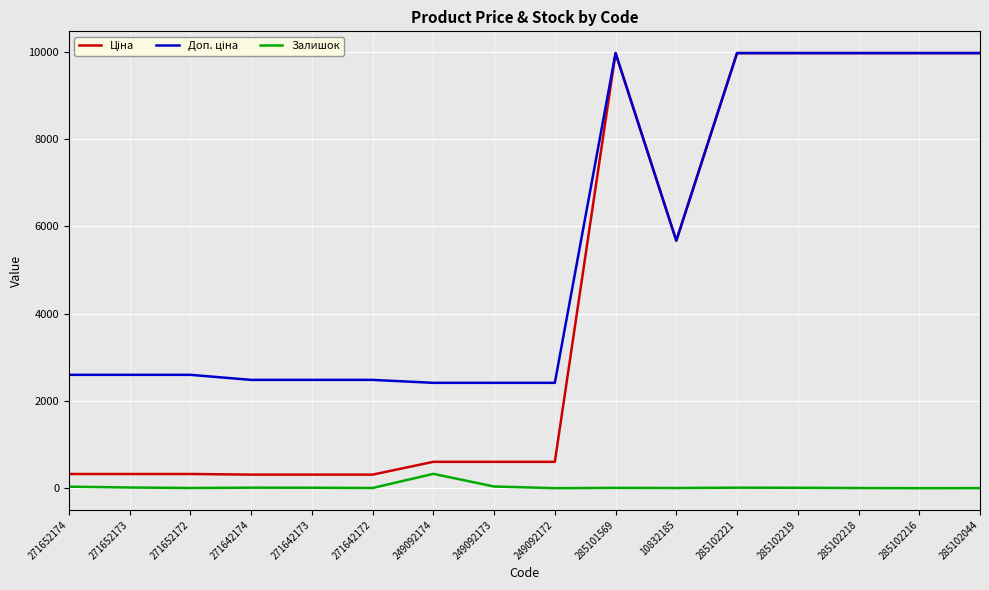

Is it true that Залишок equals 34.0 at 271652174?

True